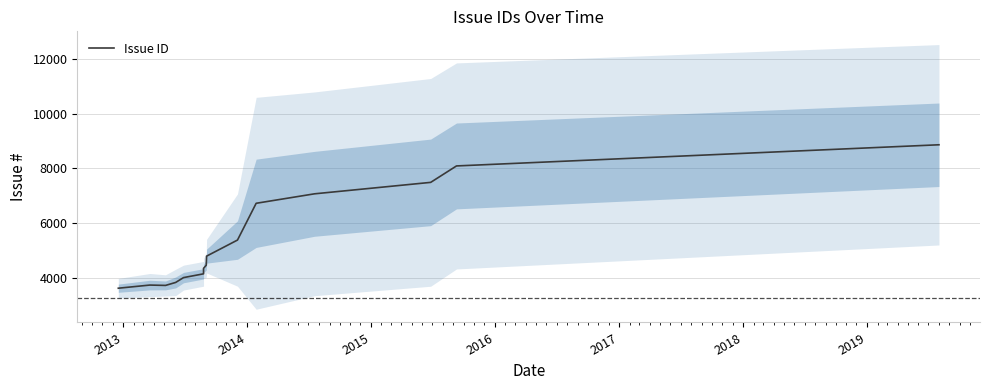

Is this an area chart (filled region under the line)?

No